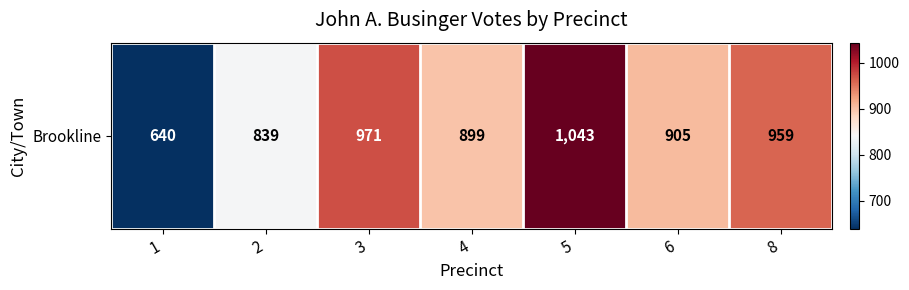

Is it true that the value at 8 is 1543?

False